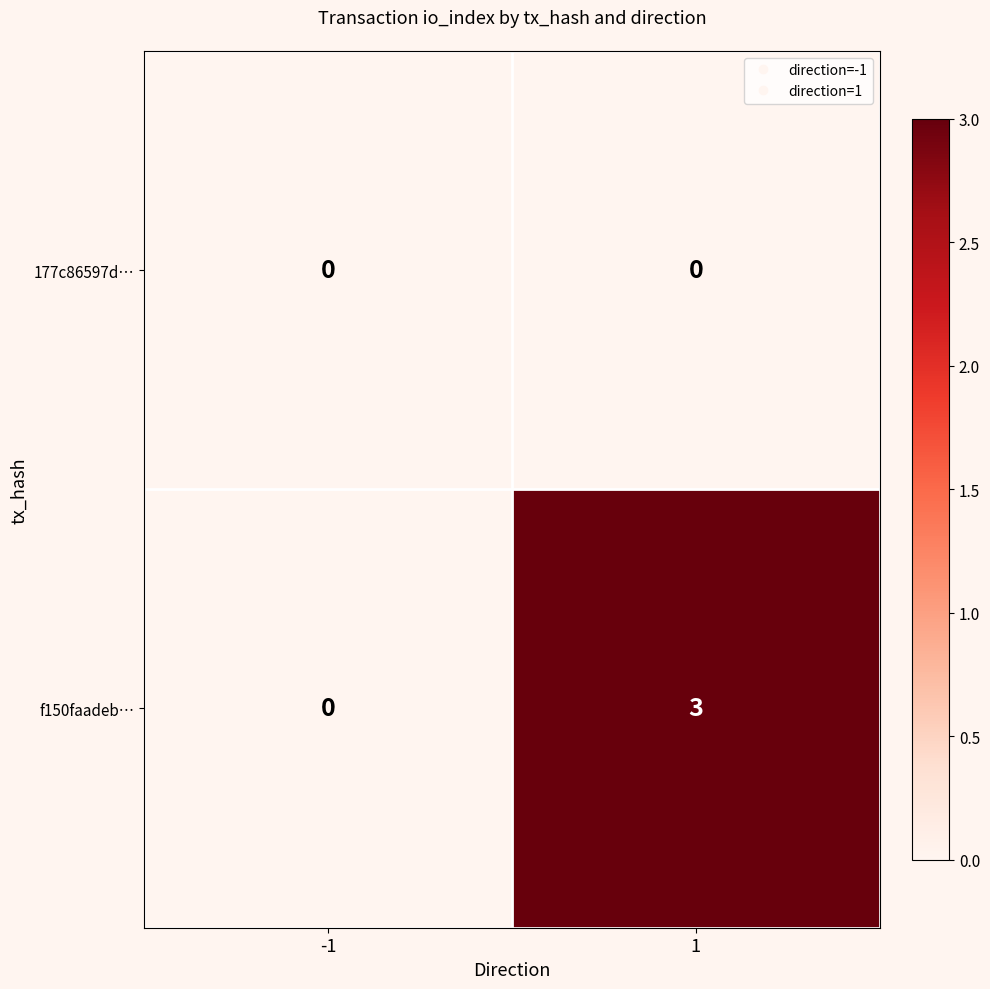

The f150faadeb… series shows -2 at -1. True or false?

False